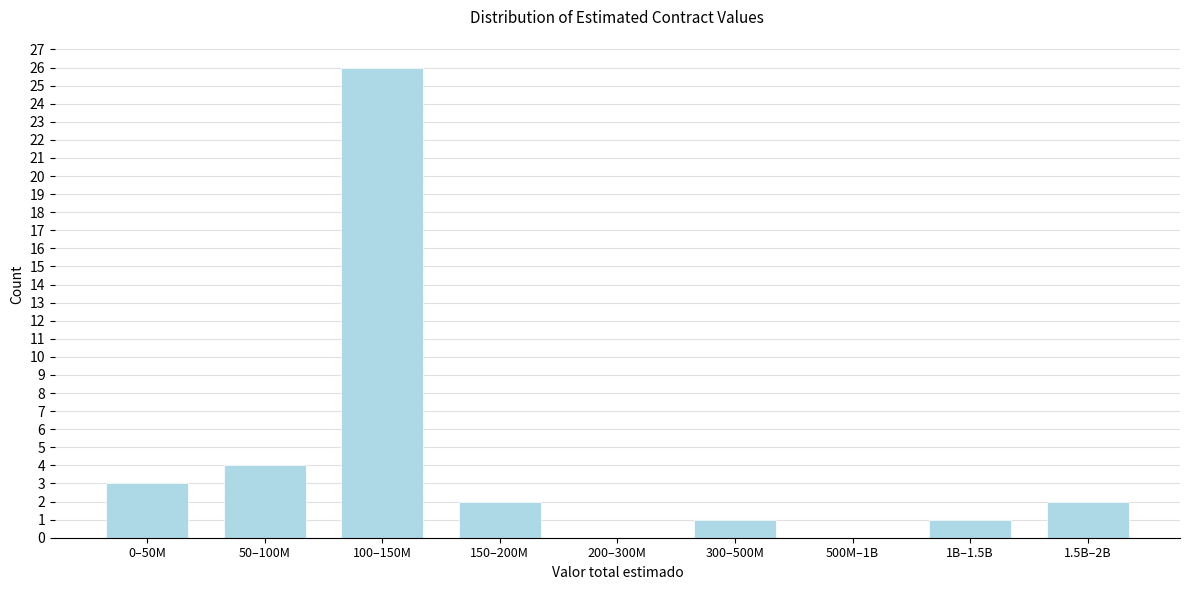

Reading left to right, extract all data points from this chart.

0–50M=3	50–100M=4	100–150M=26	150–200M=2	200–300M=0	300–500M=1	500M–1B=0	1B–1.5B=1	1.5B–2B=2